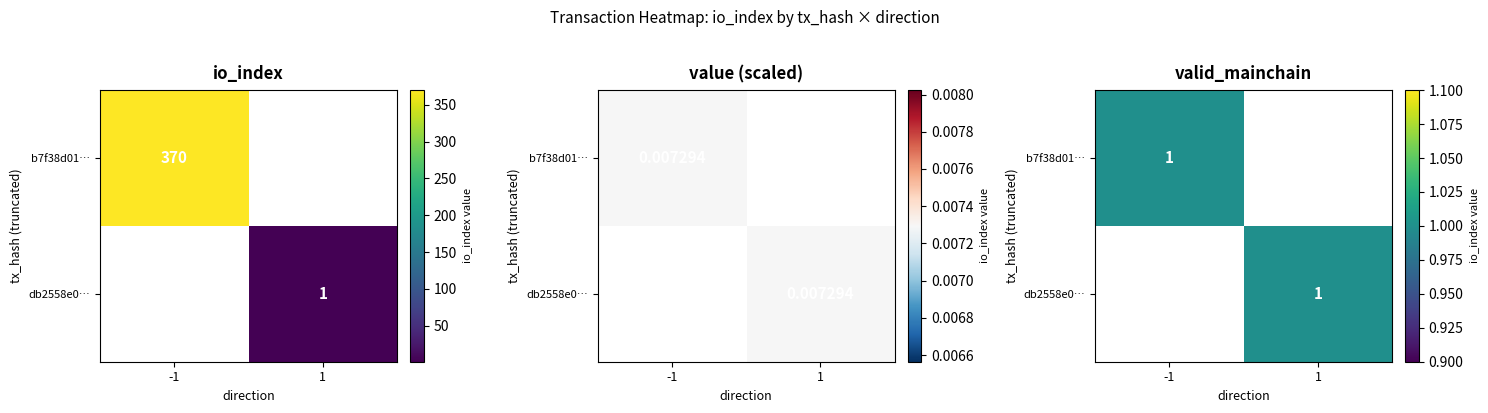

Where is b7f38d01665cc6b517a239c7fecf49263f8e7ca nearest to the value 184?

valid_mainchain